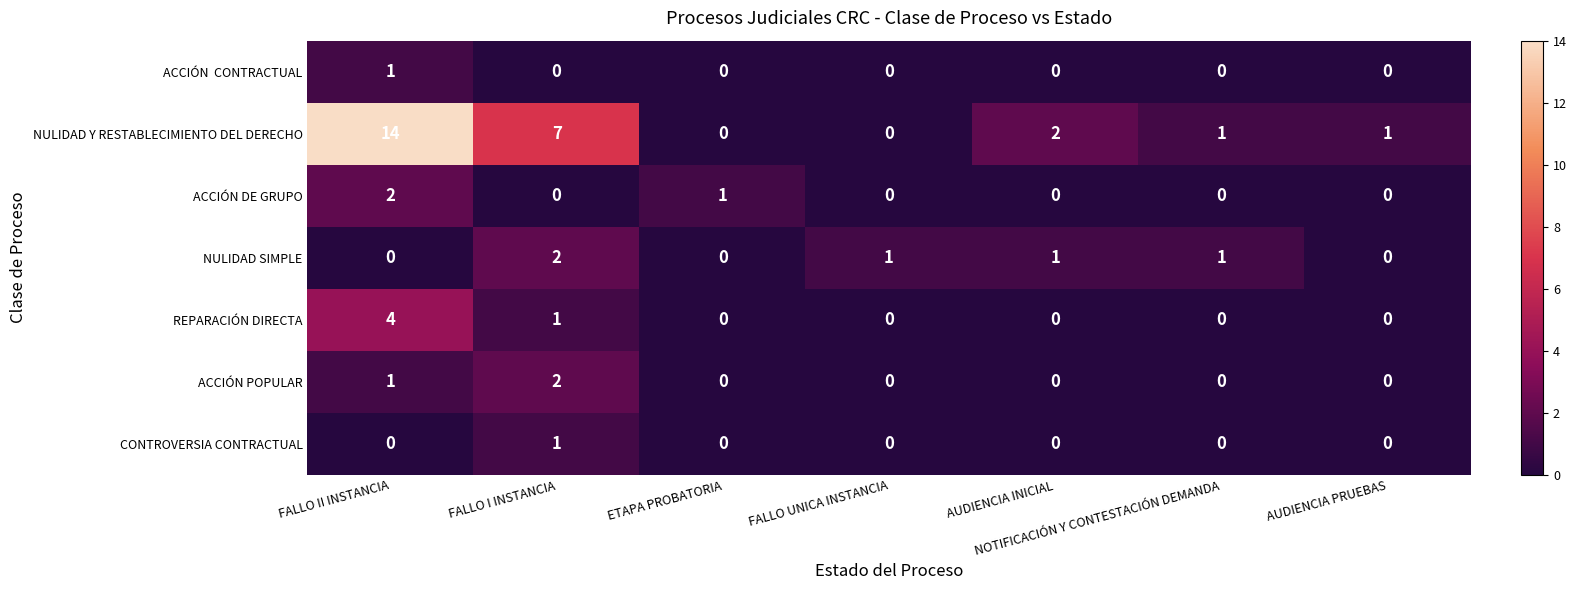

At which label is ACCIÓN DE GRUPO closest to 1?

ETAPA PROBATORIA